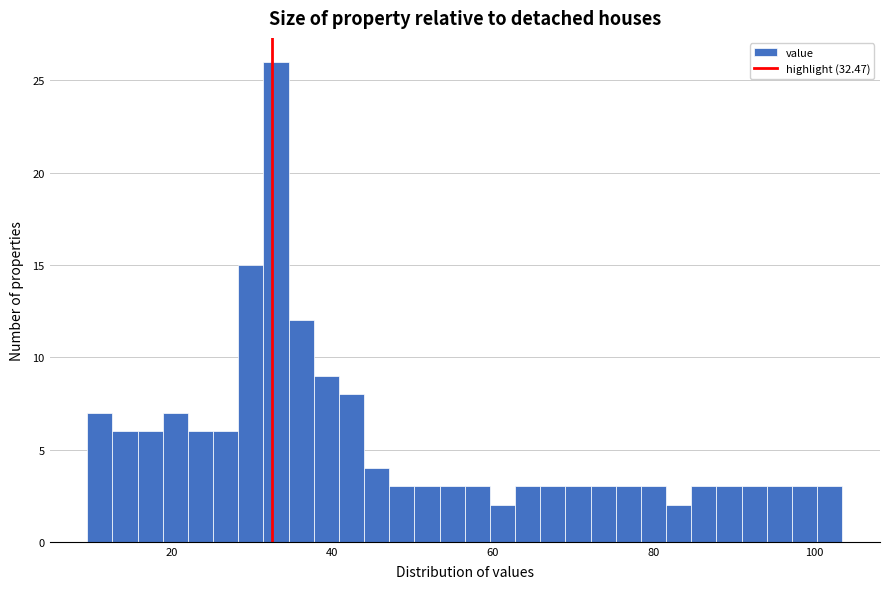

Read against the x-axis, roughly where is the centre of the tallest bar?

34